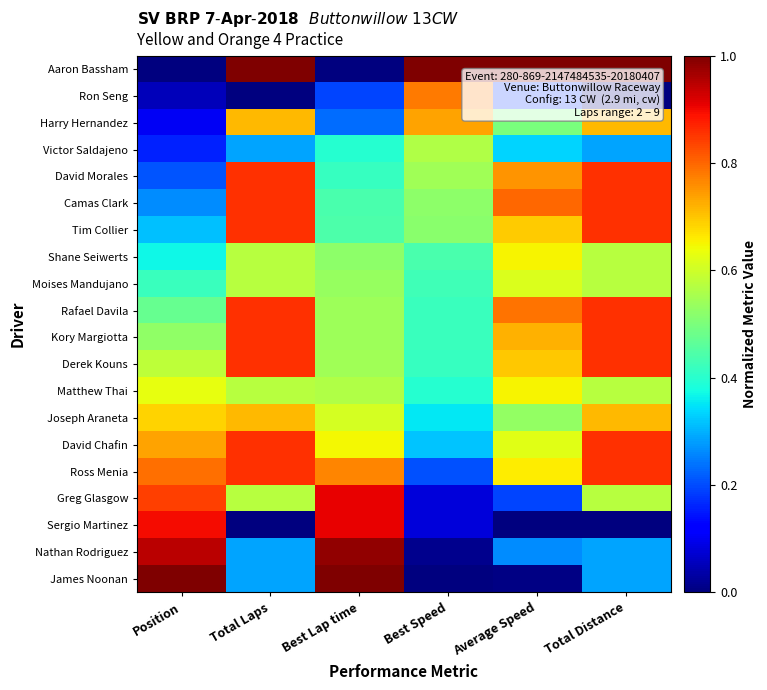

Reading left to right, extract all data points from this chart.

Aaron Bassham: Position=0.0	Total Laps=1.0	Best Lap time=0.0	Best Speed=1.0	Average Speed=1.0	Total Distance=1.0
Ron Seng: Position=0.1	Total Laps=0.0	Best Lap time=0.2	Best Speed=0.8	Average Speed=0.2	Total Distance=0.0
Harry Hernandez: Position=0.1	Total Laps=0.7	Best Lap time=0.2	Best Speed=0.7	Average Speed=0.5	Total Distance=0.7
Victor Saldajeno: Position=0.2	Total Laps=0.3	Best Lap time=0.4	Best Speed=0.6	Average Speed=0.3	Total Distance=0.3
David Morales: Position=0.2	Total Laps=0.9	Best Lap time=0.4	Best Speed=0.5	Average Speed=0.8	Total Distance=0.9
Camas Clark: Position=0.3	Total Laps=0.9	Best Lap time=0.4	Best Speed=0.5	Average Speed=0.8	Total Distance=0.9
Tim Collier: Position=0.3	Total Laps=0.9	Best Lap time=0.4	Best Speed=0.5	Average Speed=0.7	Total Distance=0.9
Shane Seiwerts: Position=0.4	Total Laps=0.6	Best Lap time=0.5	Best Speed=0.4	Average Speed=0.7	Total Distance=0.6
Moises Mandujano: Position=0.4	Total Laps=0.6	Best Lap time=0.5	Best Speed=0.4	Average Speed=0.6	Total Distance=0.6
Rafael Davila: Position=0.5	Total Laps=0.9	Best Lap time=0.5	Best Speed=0.4	Average Speed=0.8	Total Distance=0.9
Kory Margiotta: Position=0.5	Total Laps=0.9	Best Lap time=0.5	Best Speed=0.4	Average Speed=0.7	Total Distance=0.9
Derek Kouns: Position=0.6	Total Laps=0.9	Best Lap time=0.5	Best Speed=0.4	Average Speed=0.7	Total Distance=0.9
Matthew Thai: Position=0.6	Total Laps=0.6	Best Lap time=0.6	Best Speed=0.4	Average Speed=0.7	Total Distance=0.6
Joseph Araneta: Position=0.7	Total Laps=0.7	Best Lap time=0.6	Best Speed=0.4	Average Speed=0.5	Total Distance=0.7
David Chafin: Position=0.7	Total Laps=0.9	Best Lap time=0.6	Best Speed=0.3	Average Speed=0.6	Total Distance=0.9
Ross Menia: Position=0.8	Total Laps=0.9	Best Lap time=0.8	Best Speed=0.2	Average Speed=0.7	Total Distance=0.9
Greg Glasgow: Position=0.8	Total Laps=0.6	Best Lap time=0.9	Best Speed=0.1	Average Speed=0.2	Total Distance=0.6
Sergio Martinez: Position=0.9	Total Laps=0.0	Best Lap time=0.9	Best Speed=0.1	Average Speed=0.0	Total Distance=0.0
Nathan Rodriguez: Position=0.9	Total Laps=0.3	Best Lap time=1.0	Best Speed=0.0	Average Speed=0.3	Total Distance=0.3
James Noonan: Position=1.0	Total Laps=0.3	Best Lap time=1.0	Best Speed=0.0	Average Speed=0.0	Total Distance=0.3